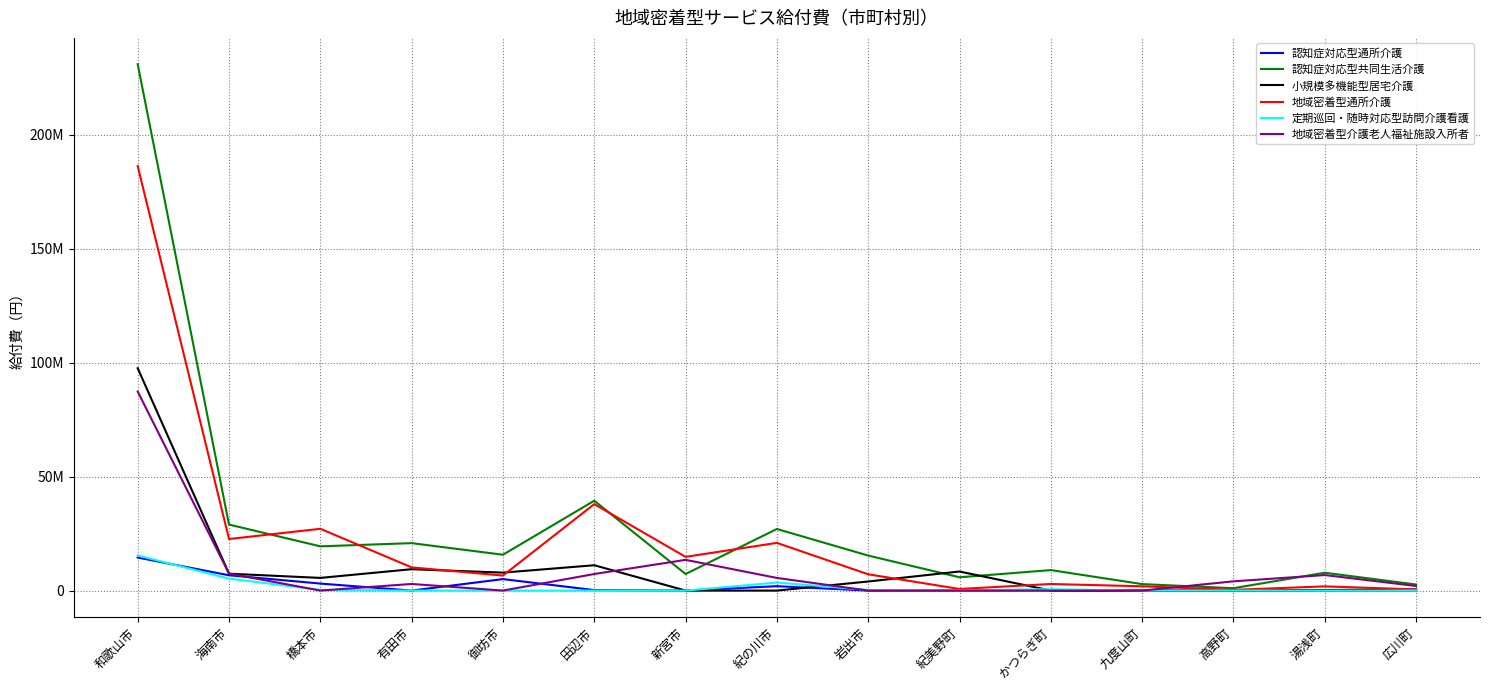

Does the chart have visible grid lines?

Yes